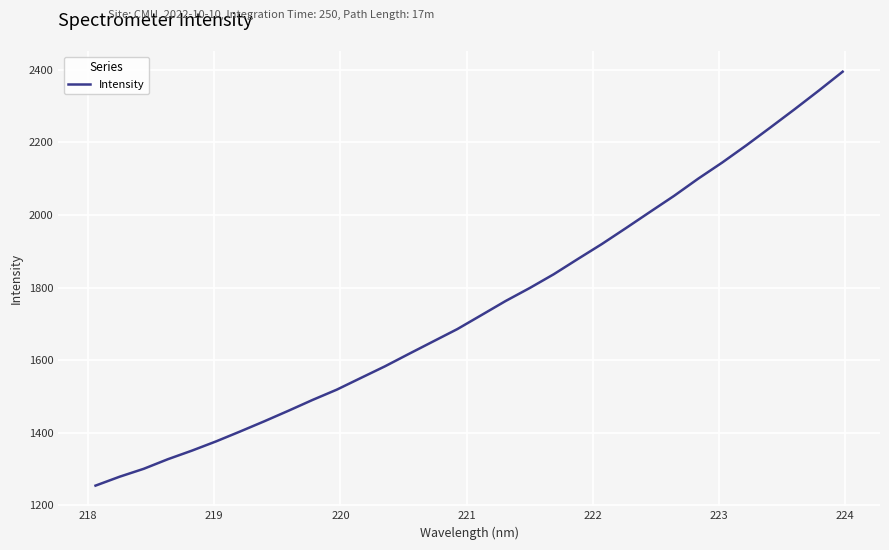

What is the greatest value displayed?

2395.2